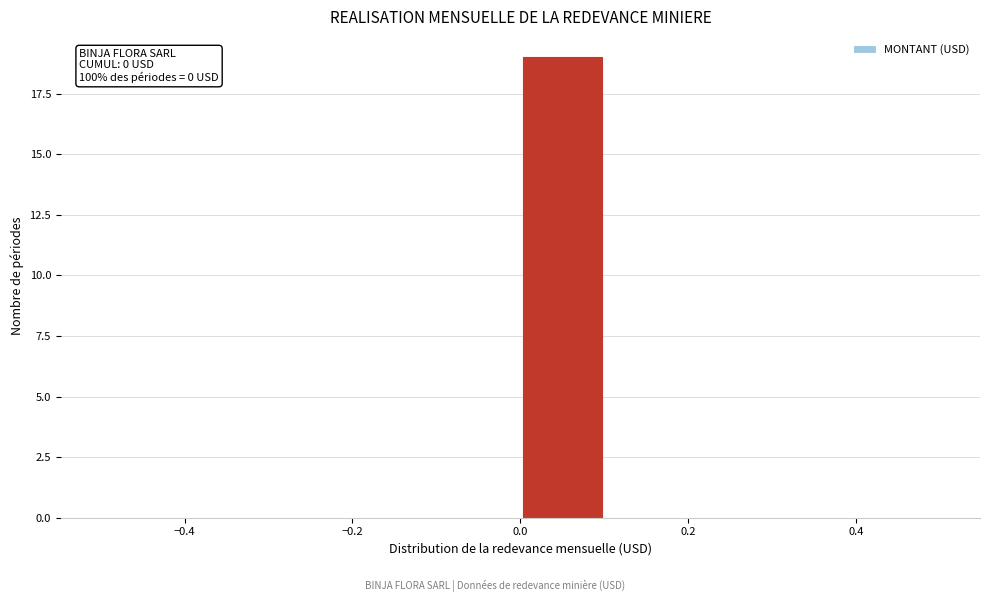

Over which range of the x-axis is the bar tallest?

0.0 to 0.1